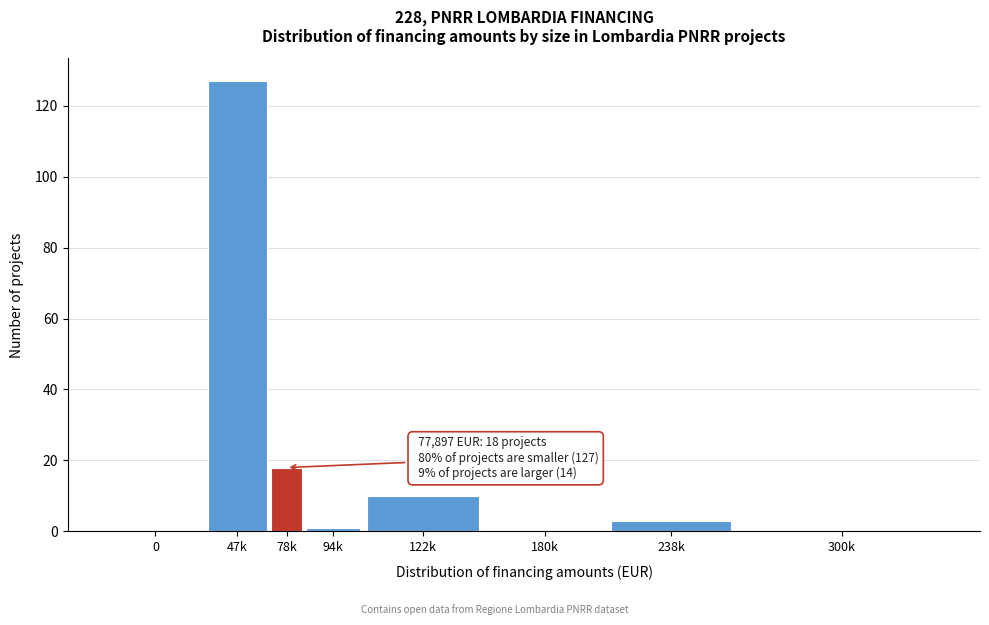

Reading right to left, extract all data points from this chart.

300k=0	238k=3	180k=0	122k=10	94k=1	78k=18	47k=127	0=0